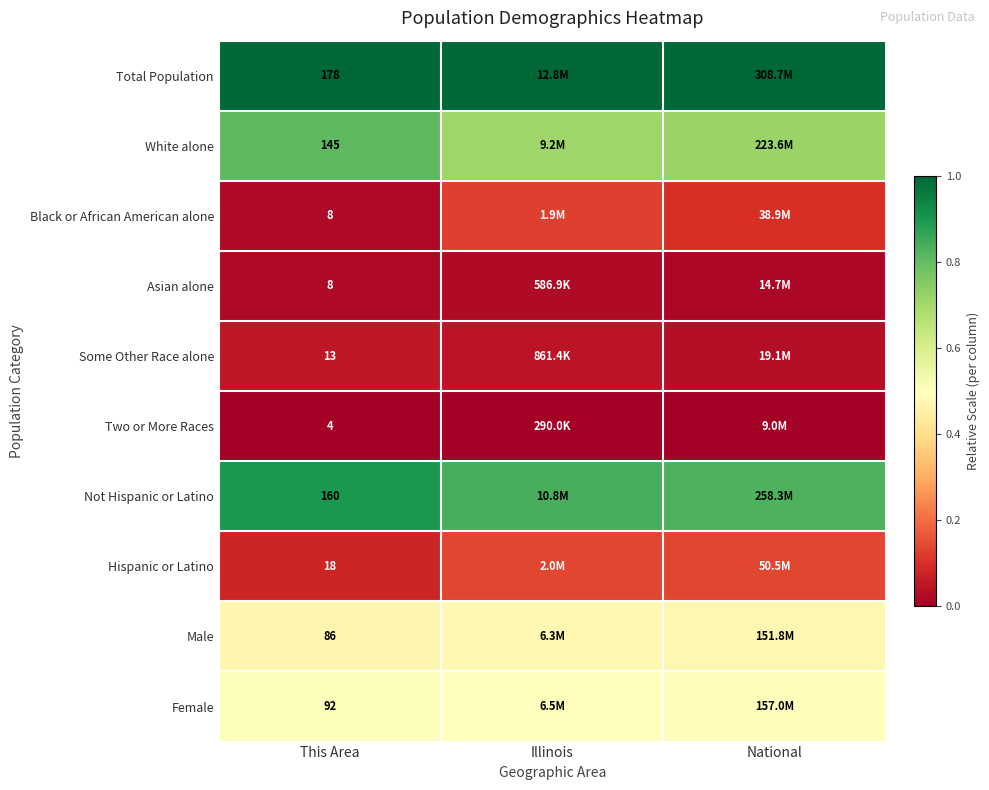

The value of Female at Illinois is 0.8. True or false?

False